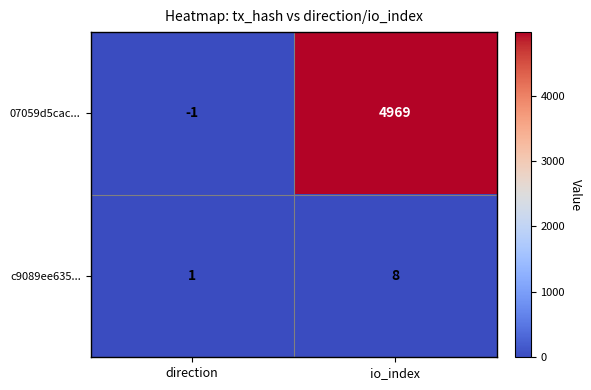

What is the approximate value of c9089ee635... at io_index?

8